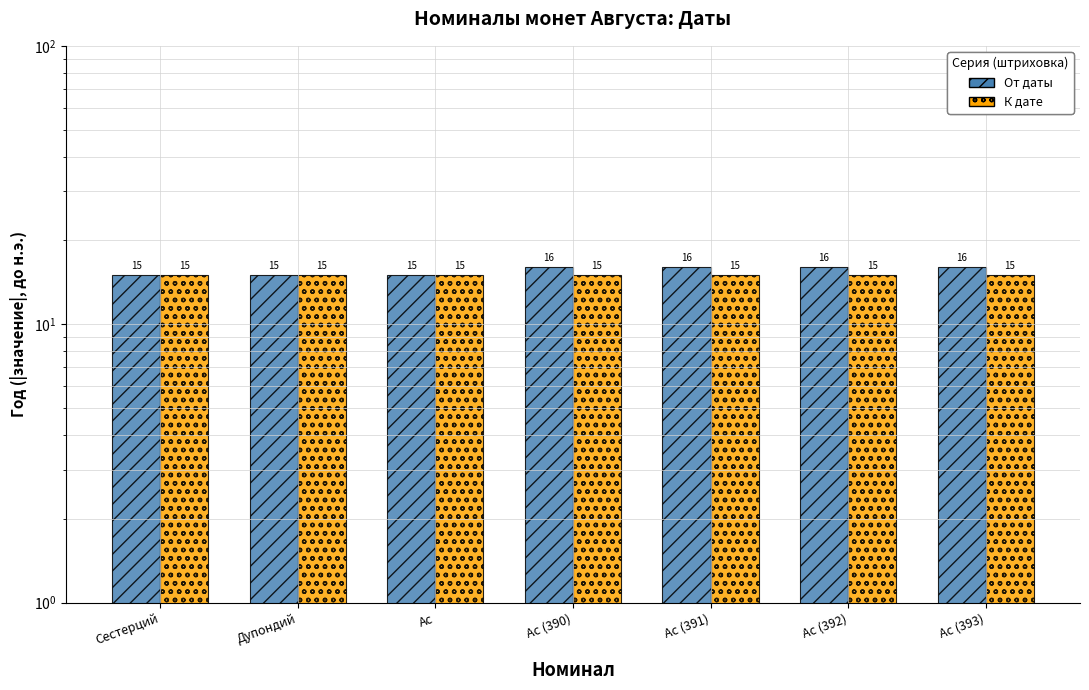

Reading left to right, transcribe all the data shown in this chart.

От даты: 15	15	15	16	16	16	16
К дате: 15	15	15	15	15	15	15